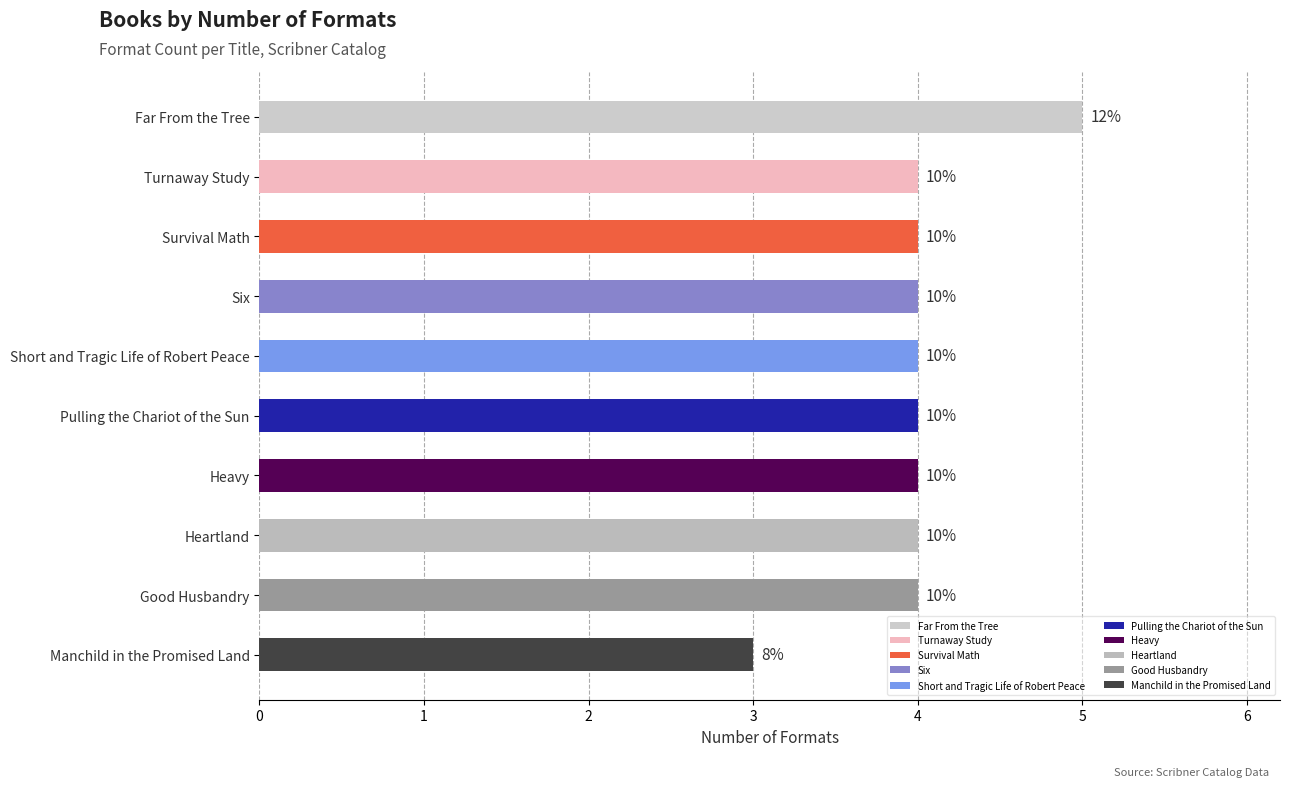

What is the sum of all values?

40